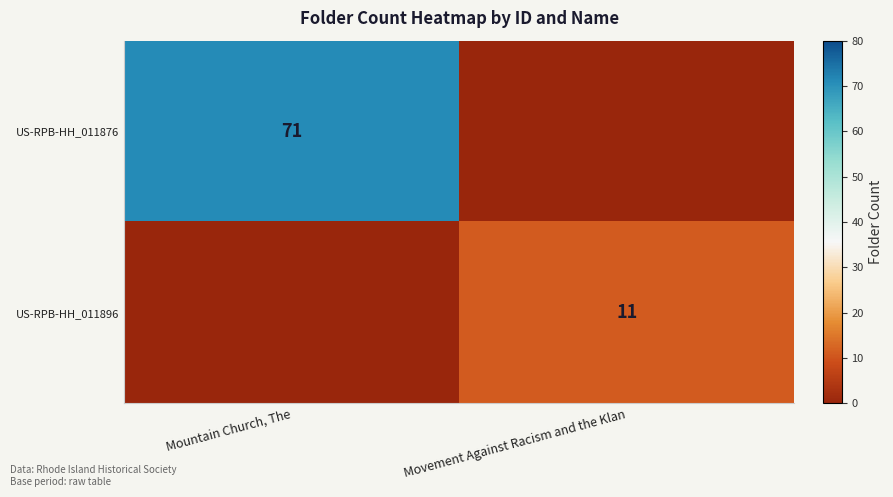

The US-RPB-HH_011876 series shows 31 at Mountain Church, The. True or false?

False